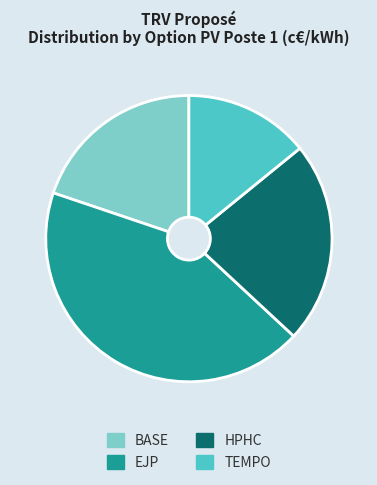

Rank the categories by value from highest to lowest.

EJP, HPHC, BASE, TEMPO